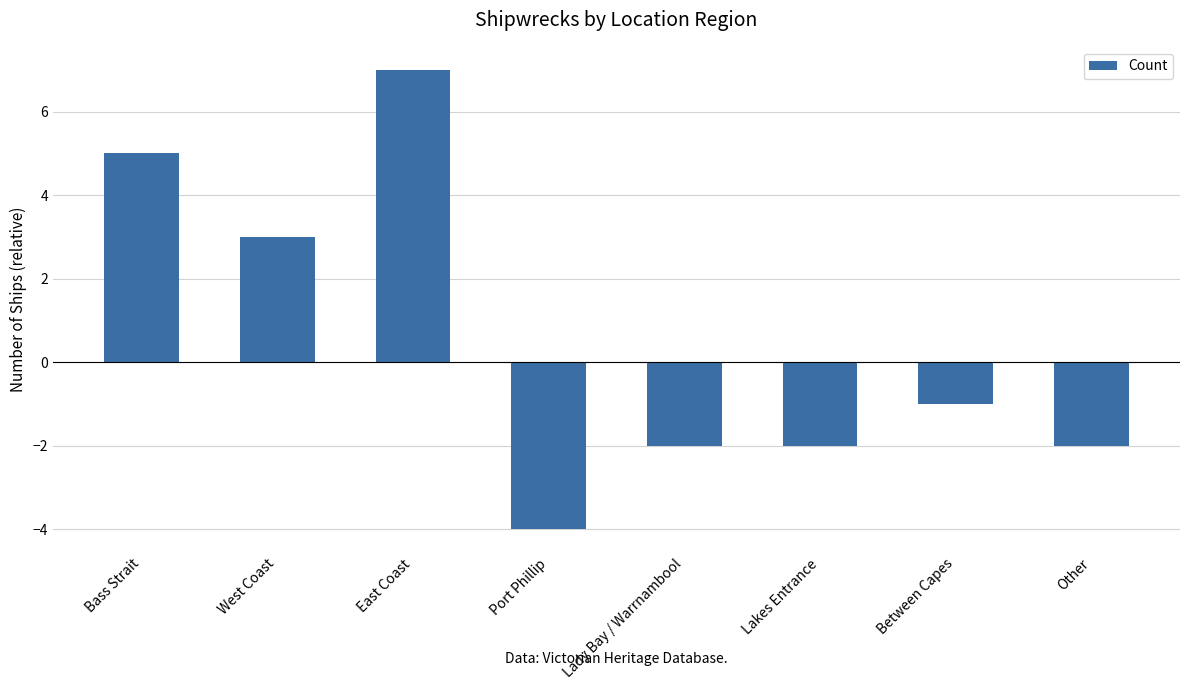

What is the label of the 5th bar from the right?

Port Phillip